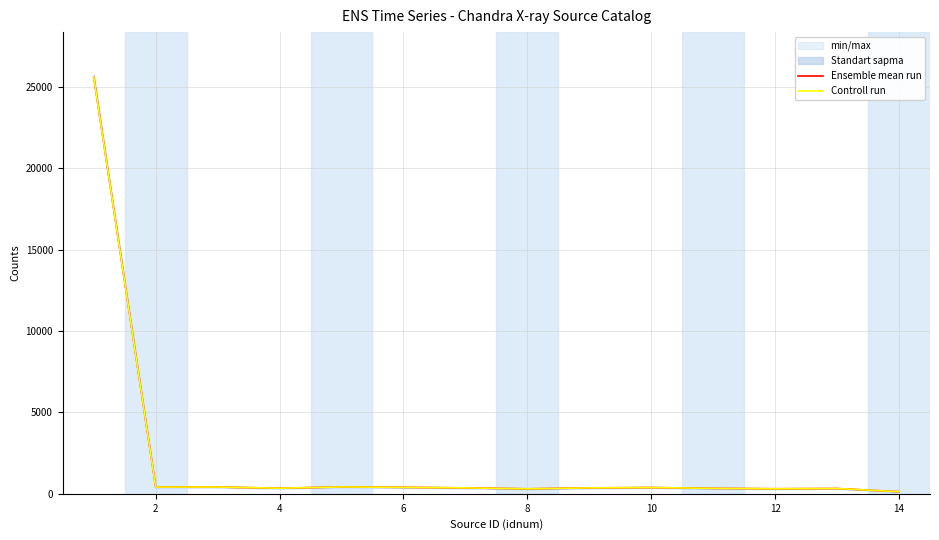

Reading right to left, list all the values displayed in this chart.

Ensemble mean run: 127.8	324.2	309.9	334.4	384.3	363.5	305.8	363.6	397.6	420.3	344.6	414.9	414.0	25608.8
Controll run: 127.8	324.2	309.9	334.4	384.3	363.5	305.8	363.6	397.6	420.3	344.6	414.9	414.0	25608.8